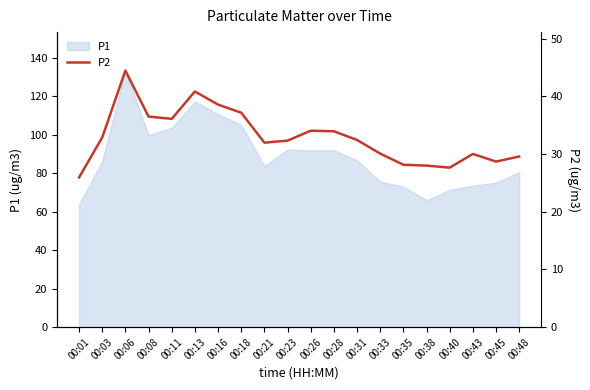

Reading left to right, what are all the values shown in this chart?

00:01=25.9	00:03=32.9	00:06=44.5	00:08=36.5	00:11=36.1	00:13=40.9	00:16=38.6	00:18=37.2	00:21=32.0	00:23=32.3	00:26=34.0	00:28=34.0	00:31=32.5	00:33=30.1	00:35=28.1	00:38=28.0	00:40=27.6	00:43=30.0	00:45=28.7	00:48=29.6